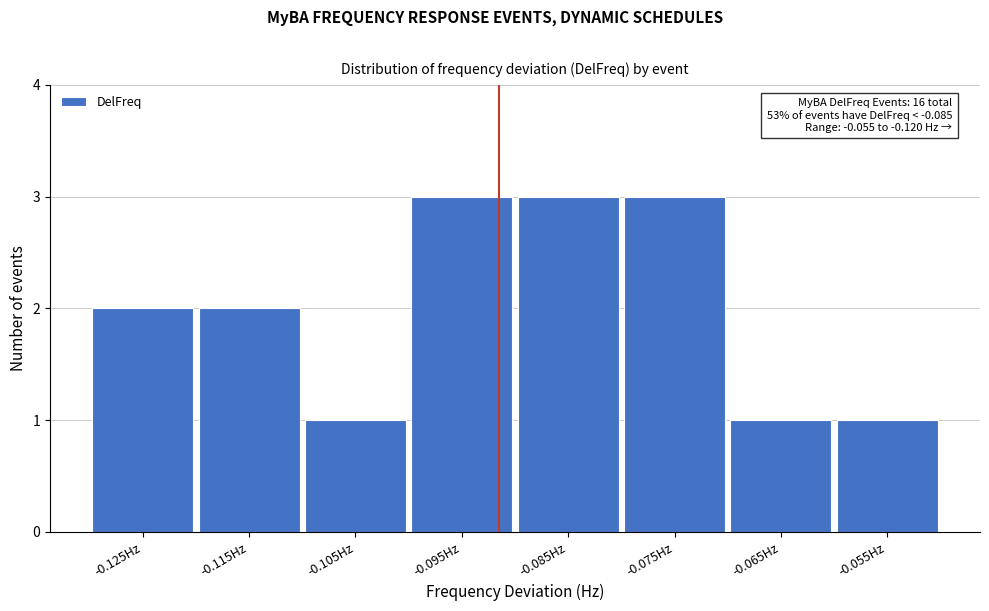

Reading right to left, list all the values displayed in this chart.

-0.055Hz=1	-0.065Hz=1	-0.075Hz=3	-0.085Hz=3	-0.095Hz=3	-0.105Hz=1	-0.115Hz=2	-0.125Hz=2